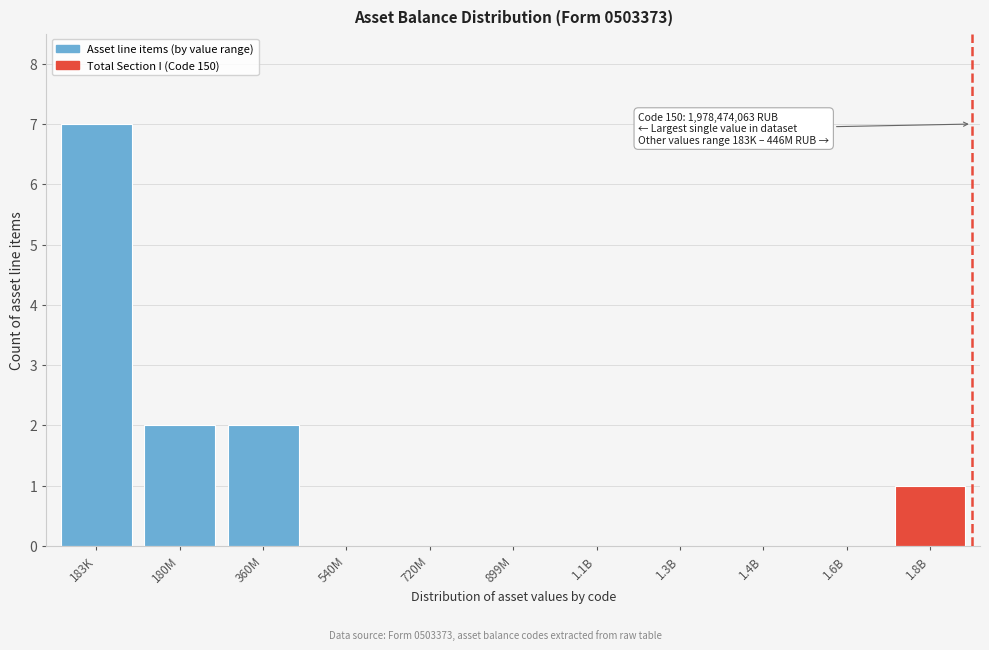

Reading left to right, list all the values displayed in this chart.

183K=7	180M=2	360M=2	540M=0	720M=0	899M=0	1.1B=0	1.3B=0	1.4B=0	1.6B=0	1.8B=1